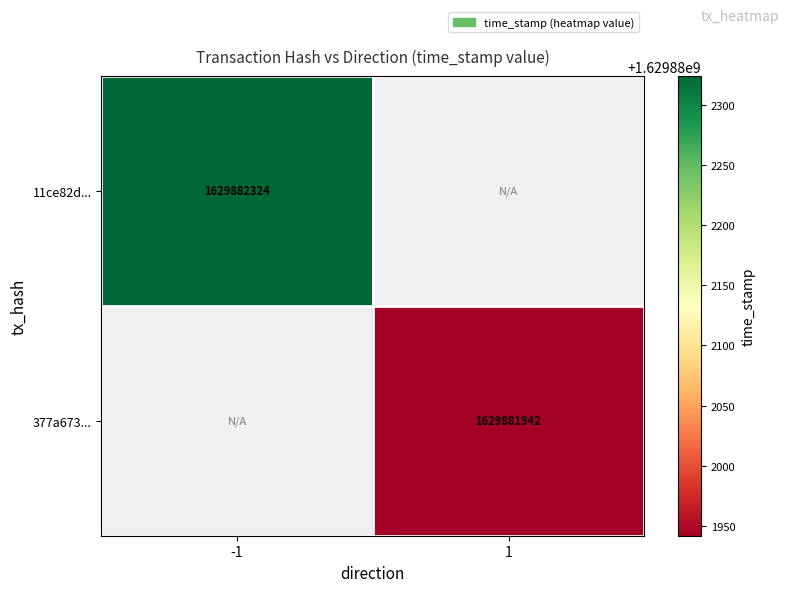

Reading left to right, list all the values displayed in this chart.

11ce82d005b1a05acba86a1c338625325794e22: direction_-1=1629882324	direction_1=0
377a6737626b478f865b2bb255a872ab58bda00: direction_-1=0	direction_1=1629881942